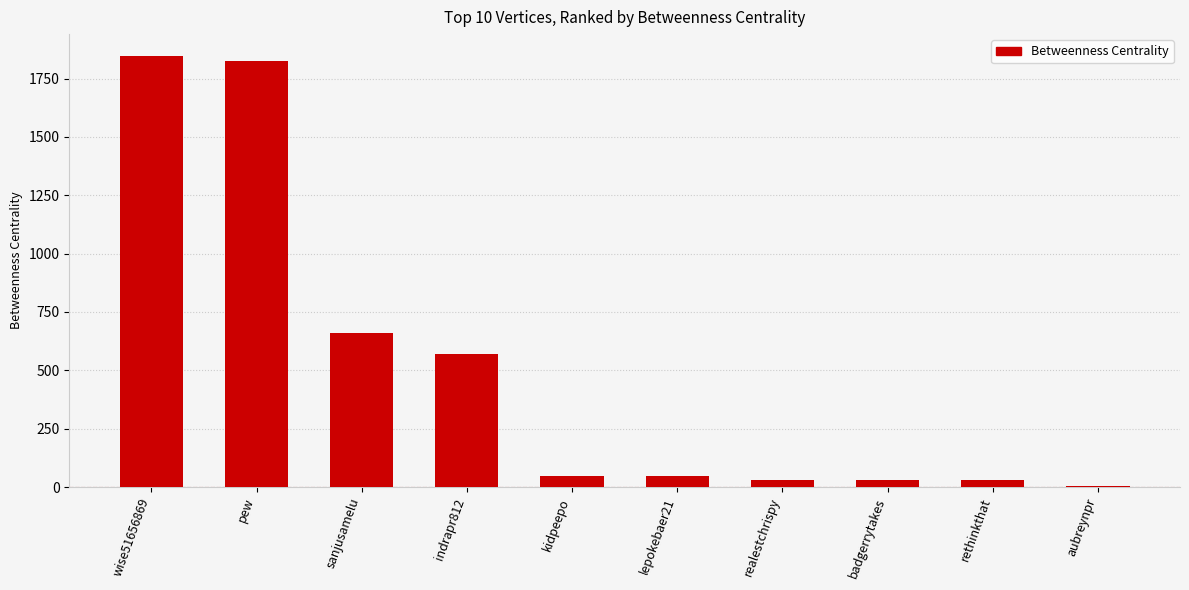

Reading right to left, transcribe all the data shown in this chart.

aubreynpr=3	rethinkthat=32	badgerrytakes=32	realestchrispy=32	lepokebaer21=49	kidpeepo=49	indrapr812=570	sanjusamelu=658	pew=1825	wise51656869=1848